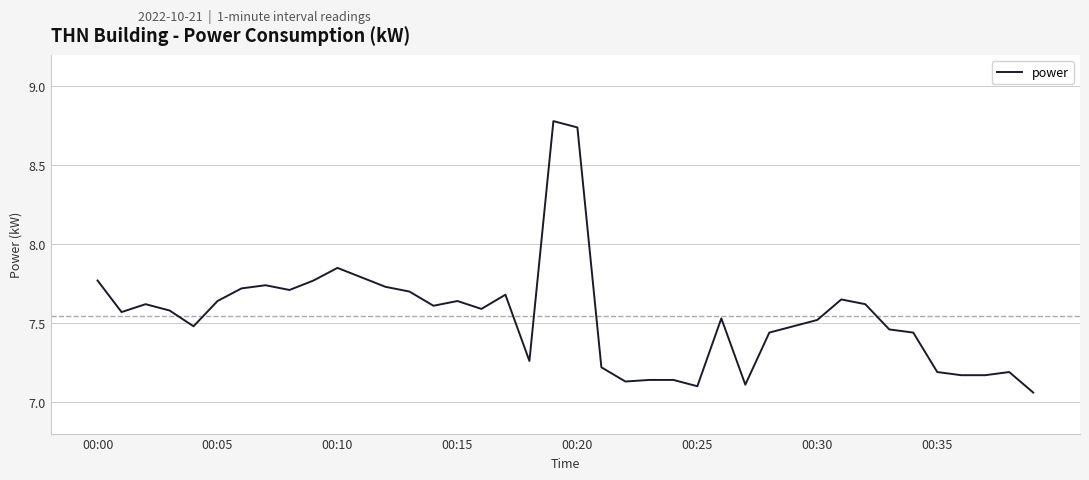

What is the greatest value displayed?

8.8